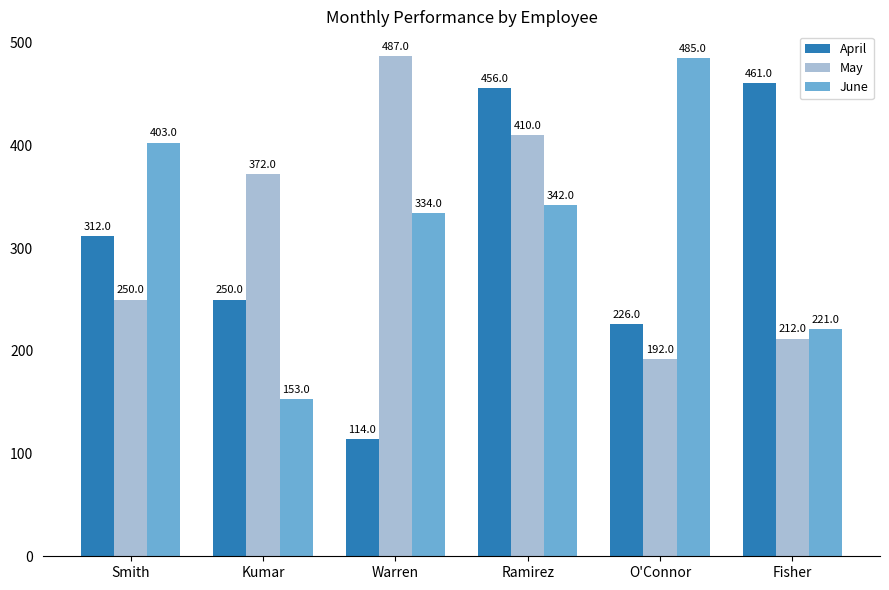

Does the chart contain stacked bars?

No